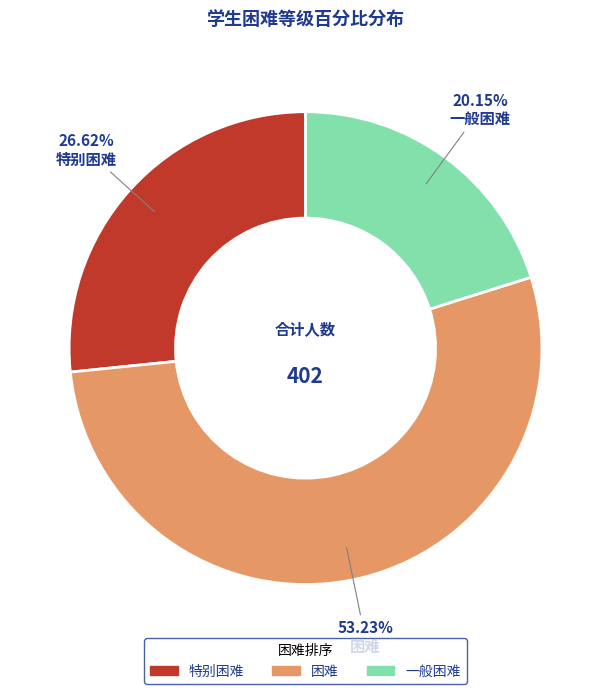

To the nearest percent, what percentage of the pie is 特别困难?

27%